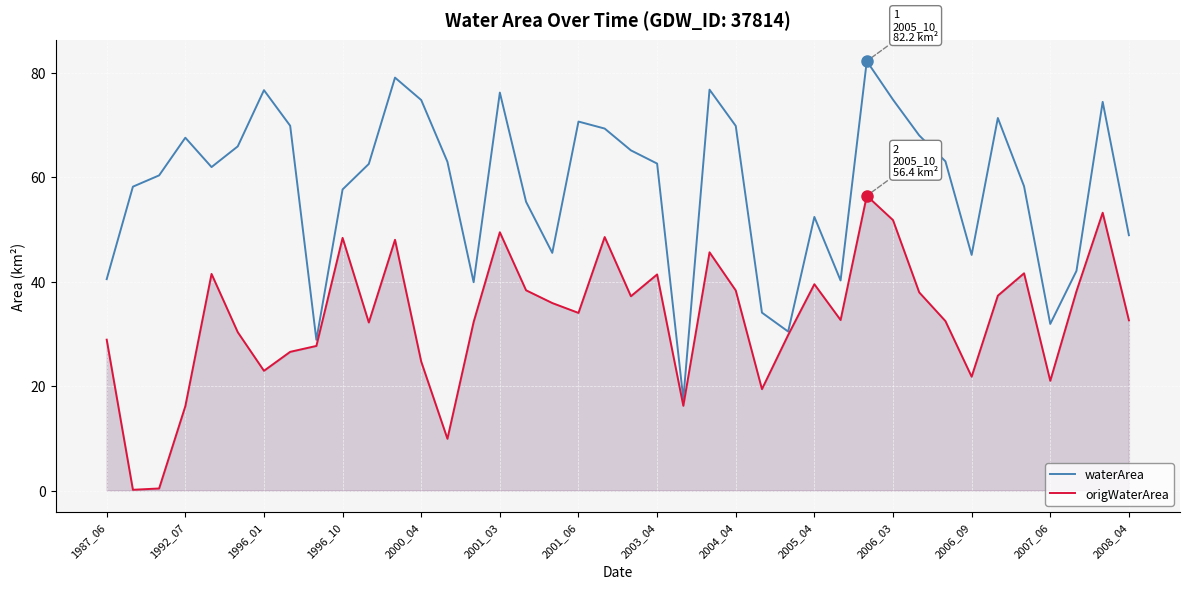

At 16, list the series in order from smallest to largest.

origWaterArea, waterArea